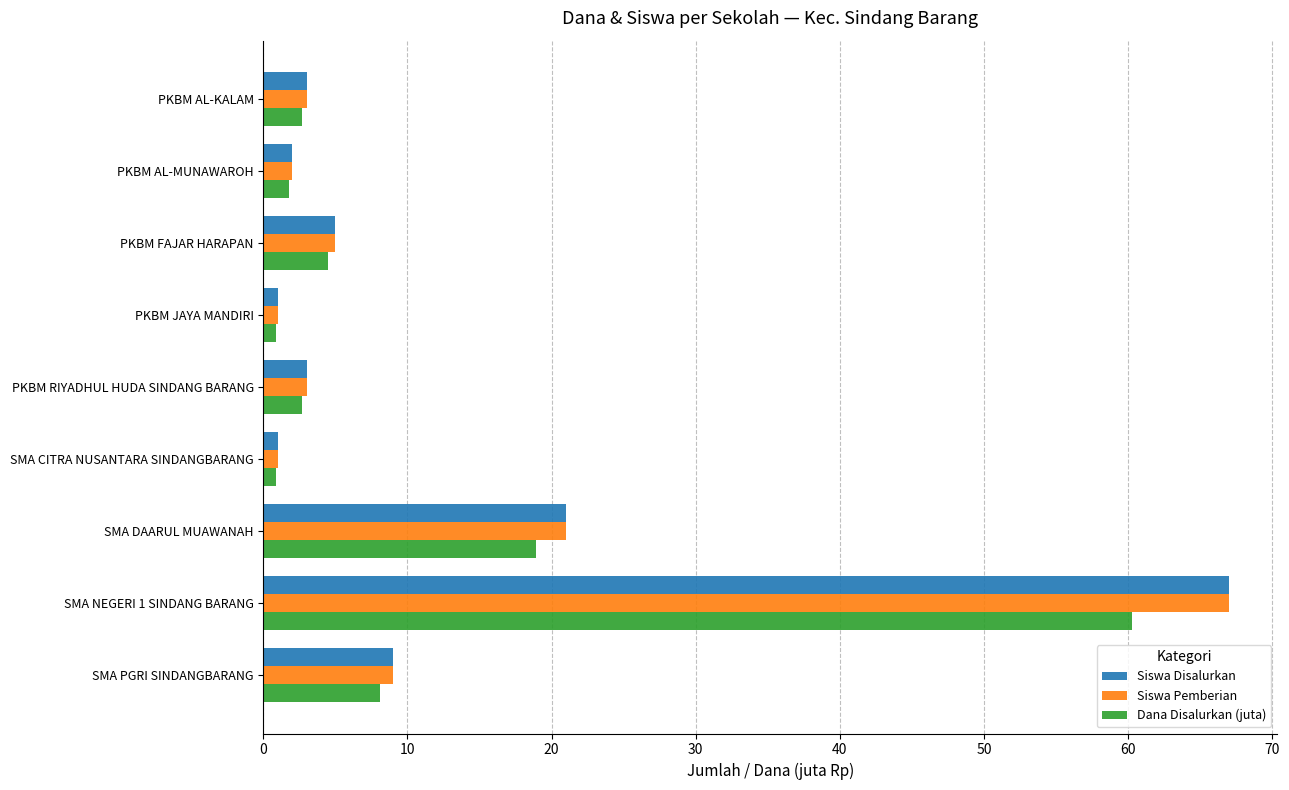

True or false: Dana Disalurkan (juta) has a value of 3.5 at SMA PGRI SINDANGBARANG.

False